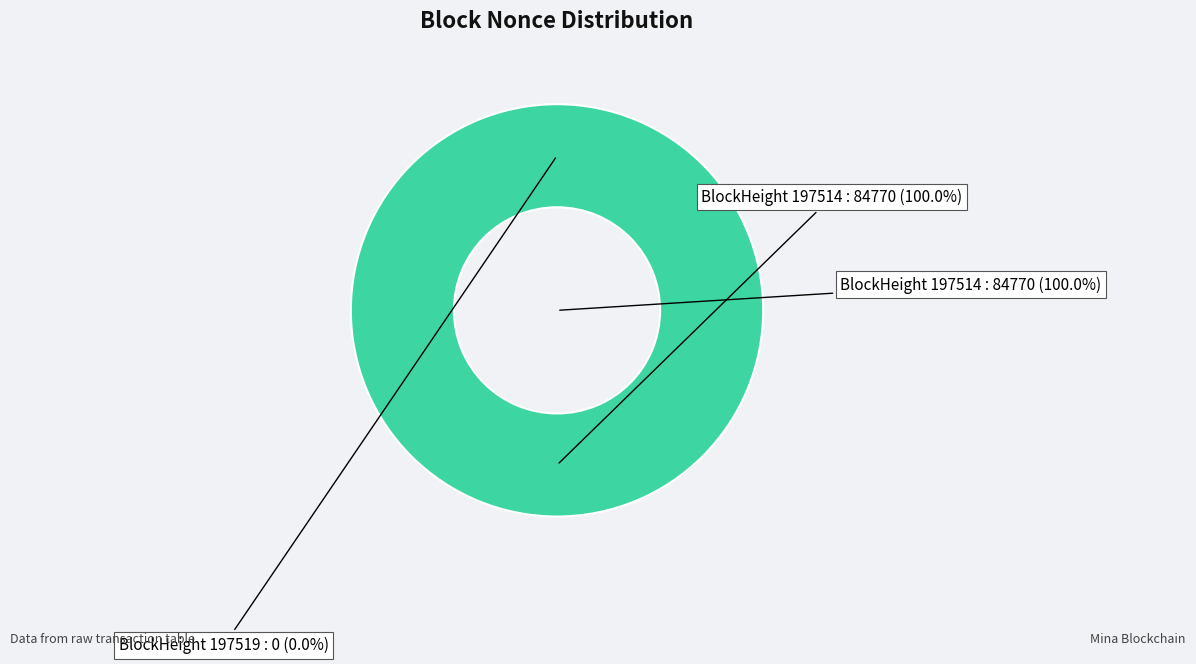

What is the change in value from 197519 to 197514?

+84770